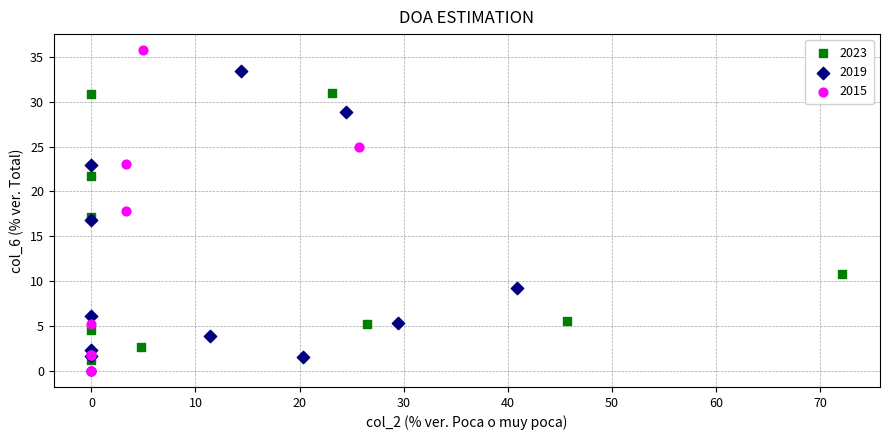

Which series has the widest spread of Y values?

2015